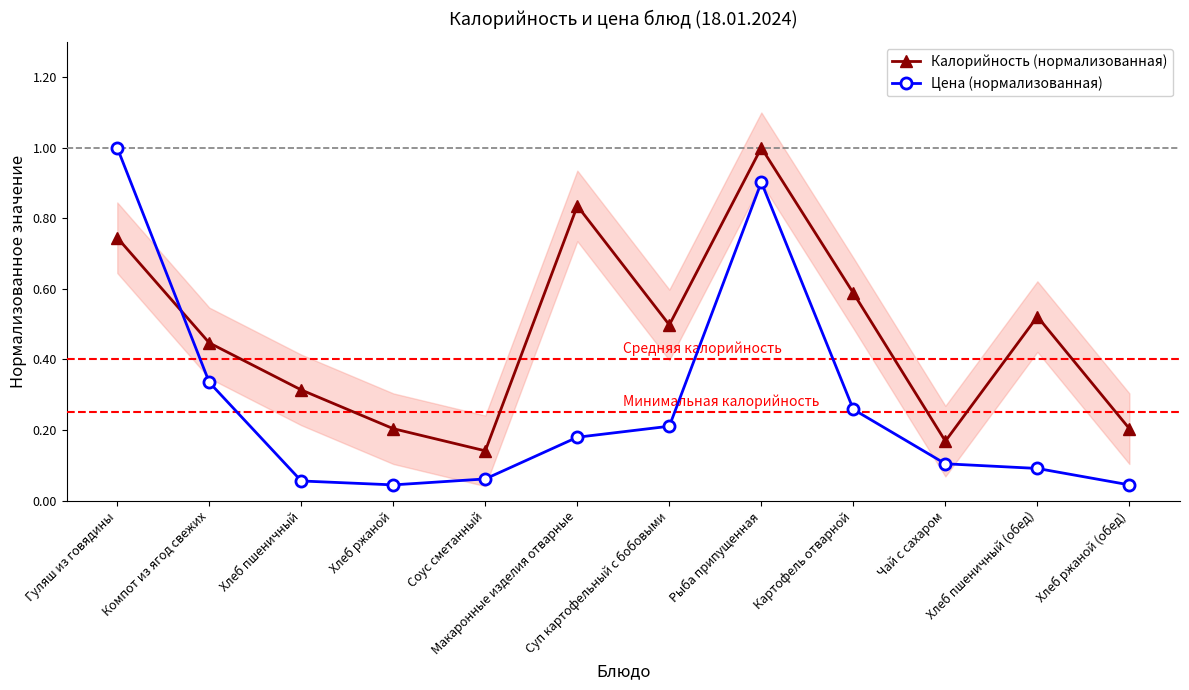

The value of Цена (нормализованная) at Хлеб пшеничный is 0.1. True or false?

True